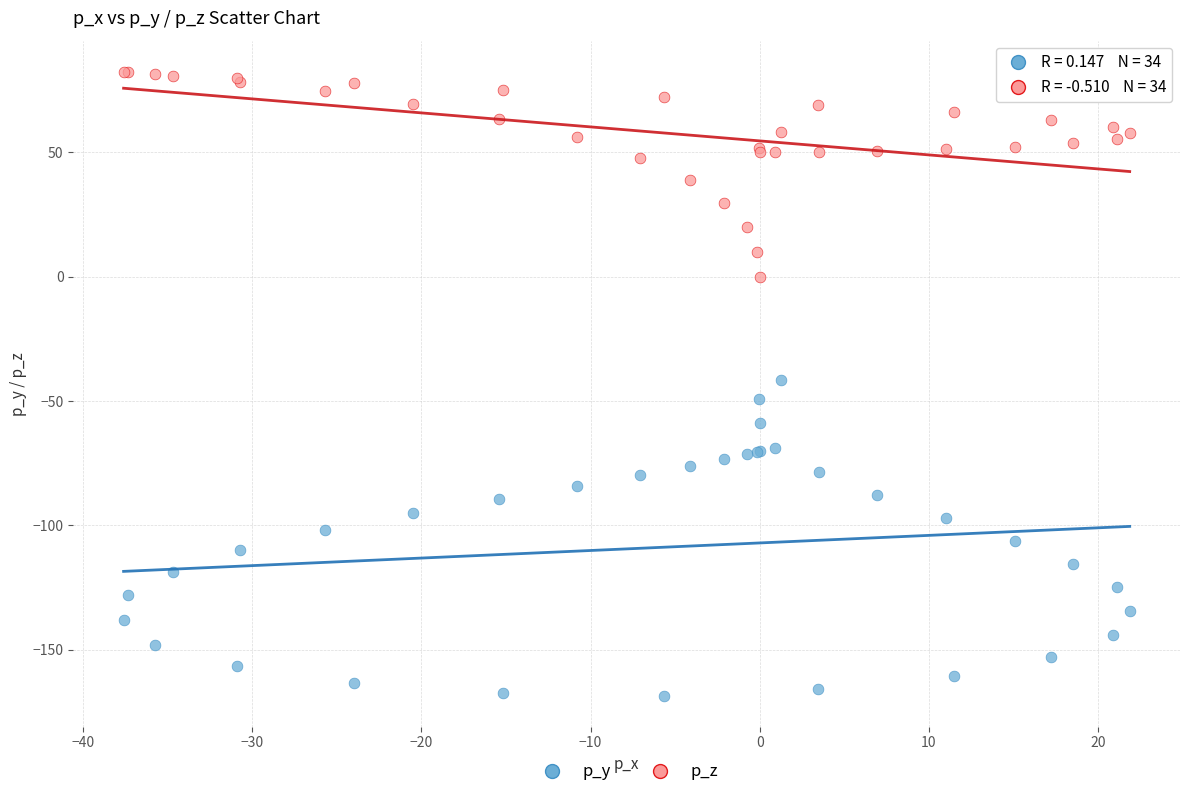

Which series has the widest spread of Y values?

p_y